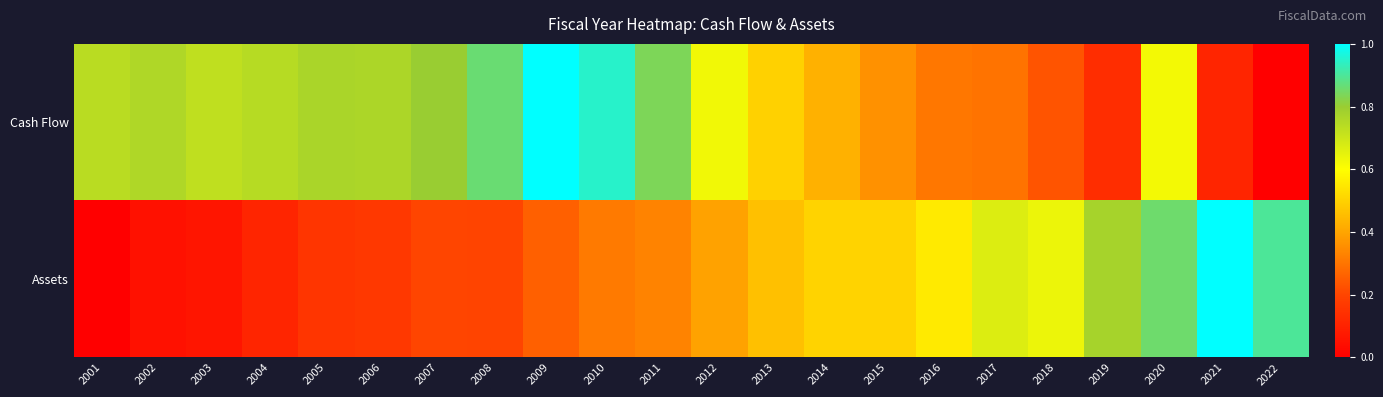

At which category is the sum across all series the highest?

2020